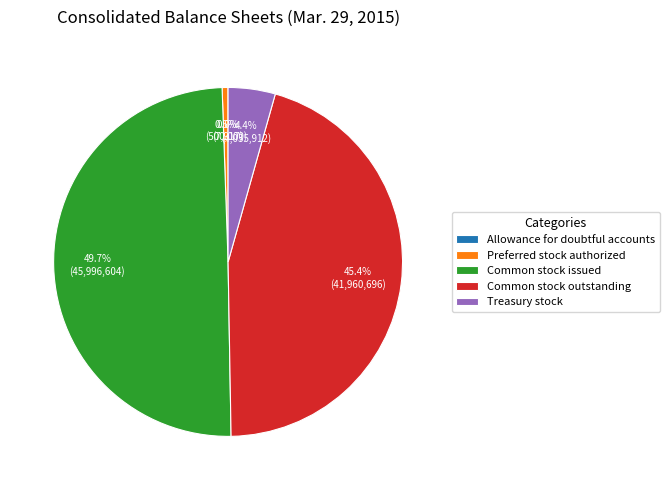

Which slice is the largest?

Common stock issued